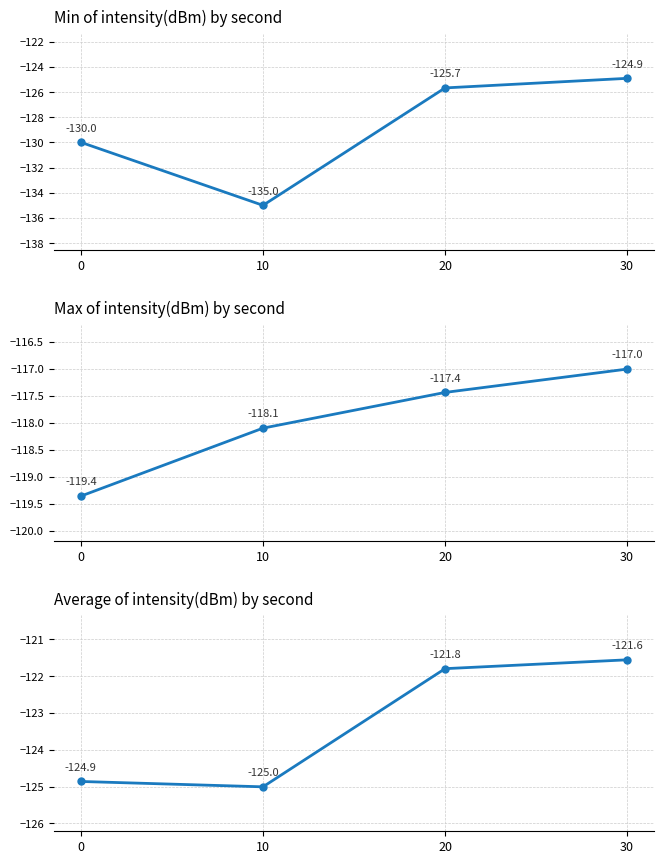

What is the sum of all Max of intensity(dBm) by second values?

-471.9